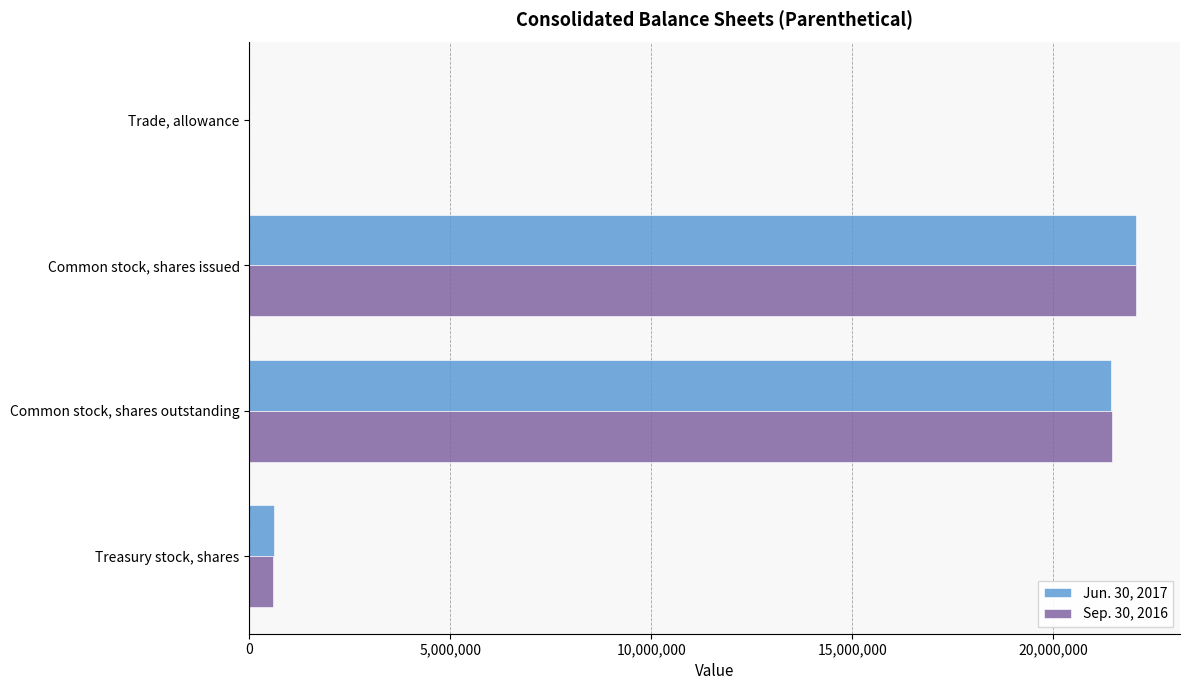

Which category has the highest value in the Sep. 30, 2016 series?

Common stock, shares issued